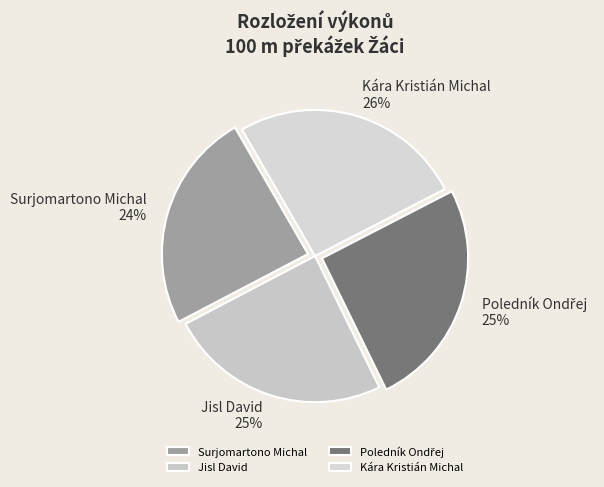

Is it true that Jisl David is 25% of the pie?

True